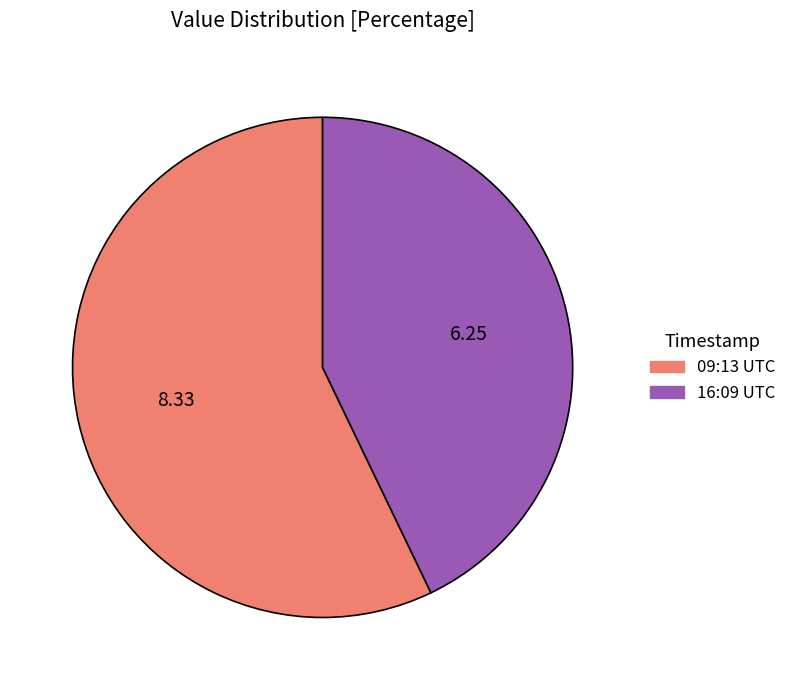

Does any single category account for the majority?

Yes